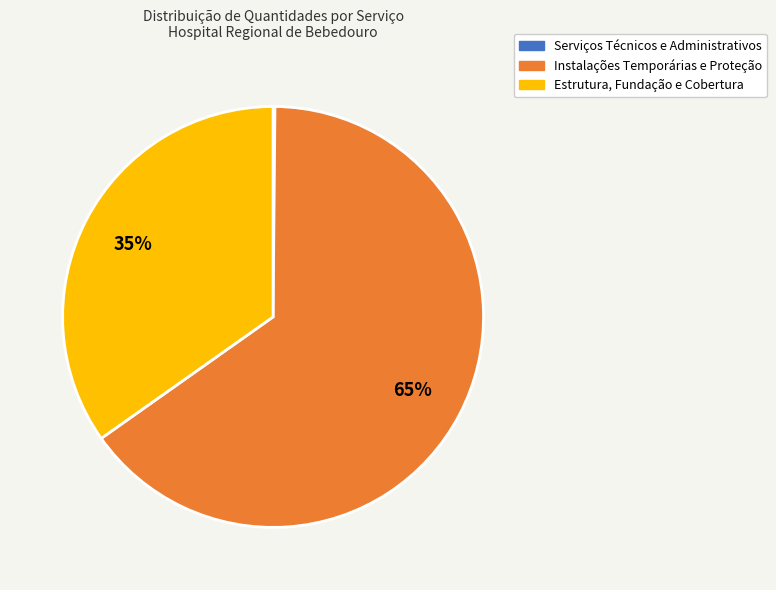

To the nearest percent, what is the difference between the largest and smallest slice percentages?

65%